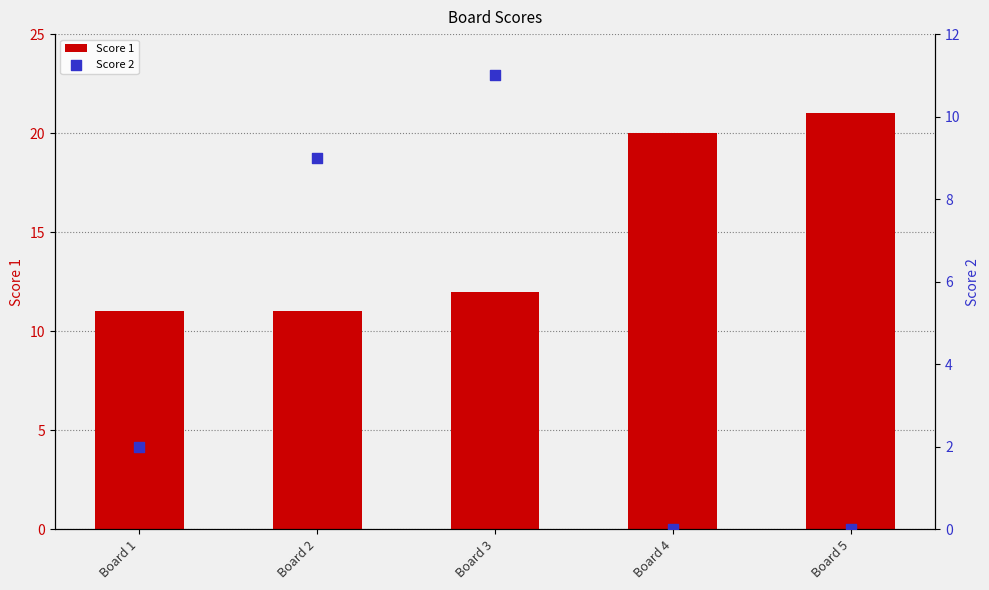

Which series has the largest total across all categories?

Score 1